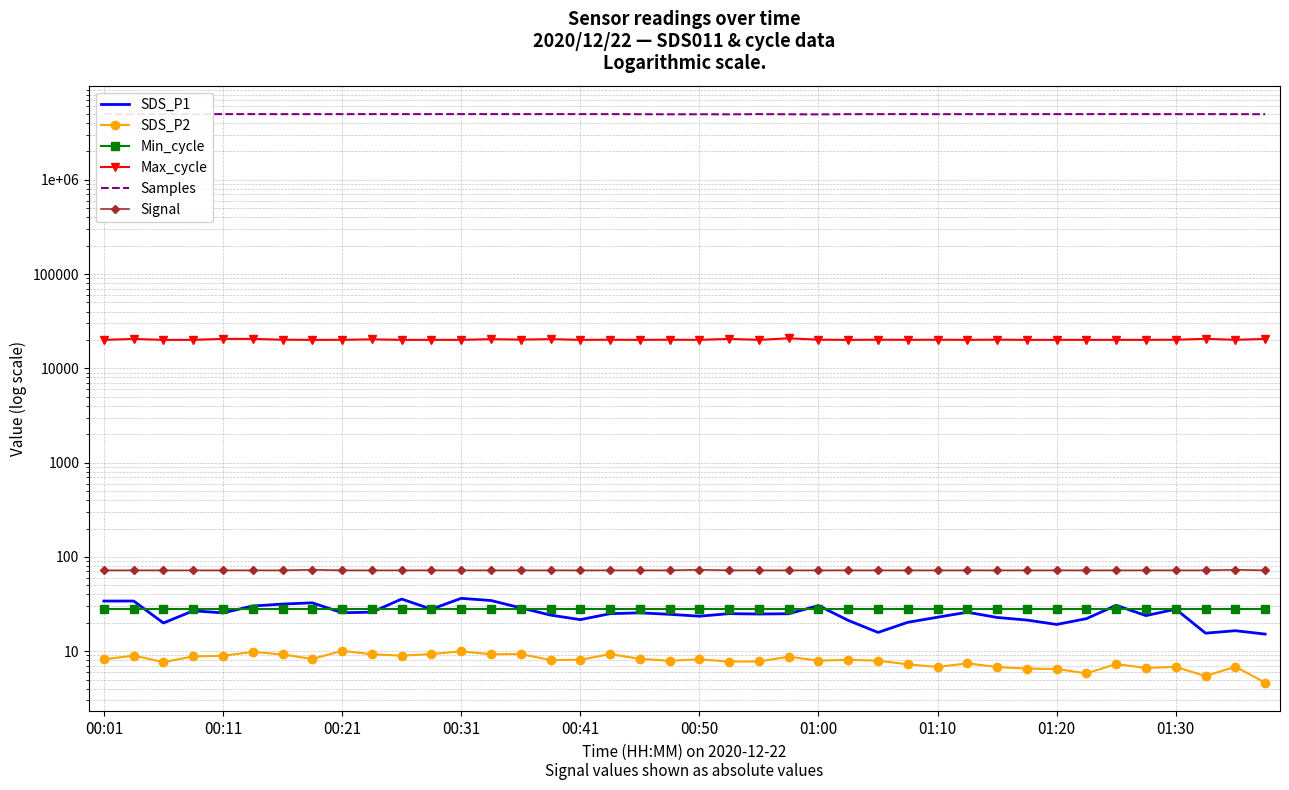

True or false: Samples and SDS_P2 intersect in this chart.

False